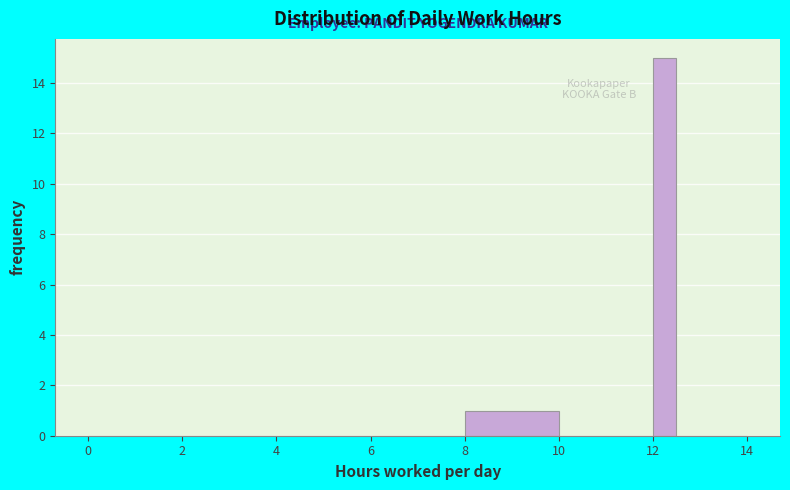

Read against the x-axis, roughly where is the centre of the tallest bar?

12.2